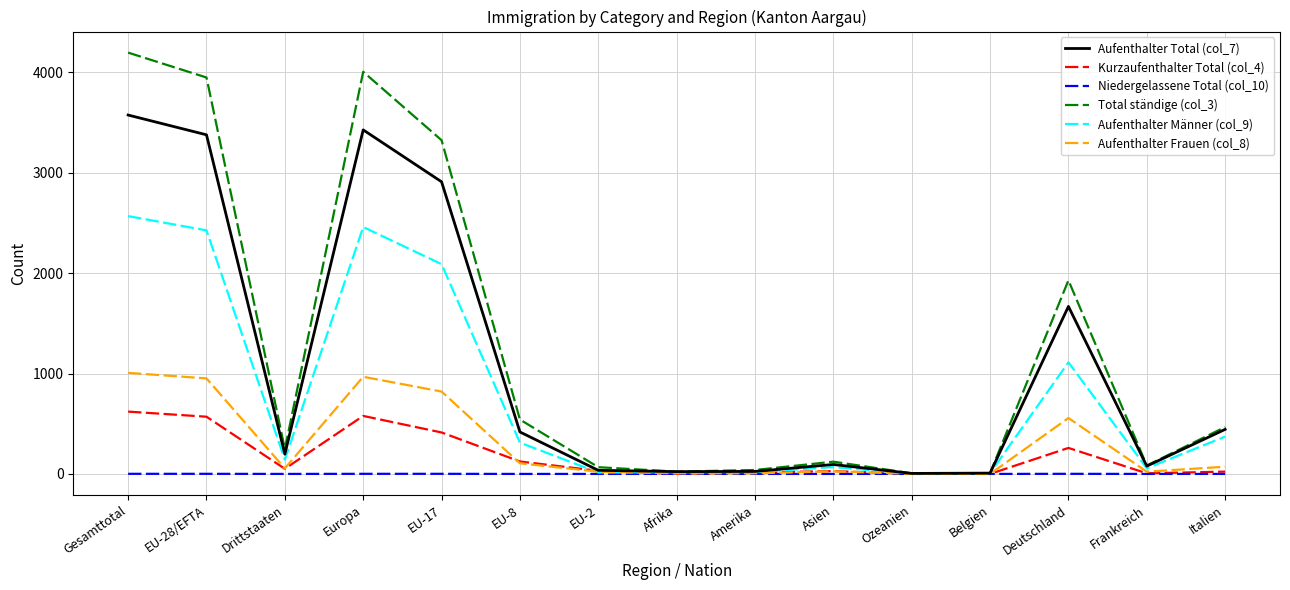

The Kurzaufenthalter Total (col_4) series shows 6 at Frankreich. True or false?

True